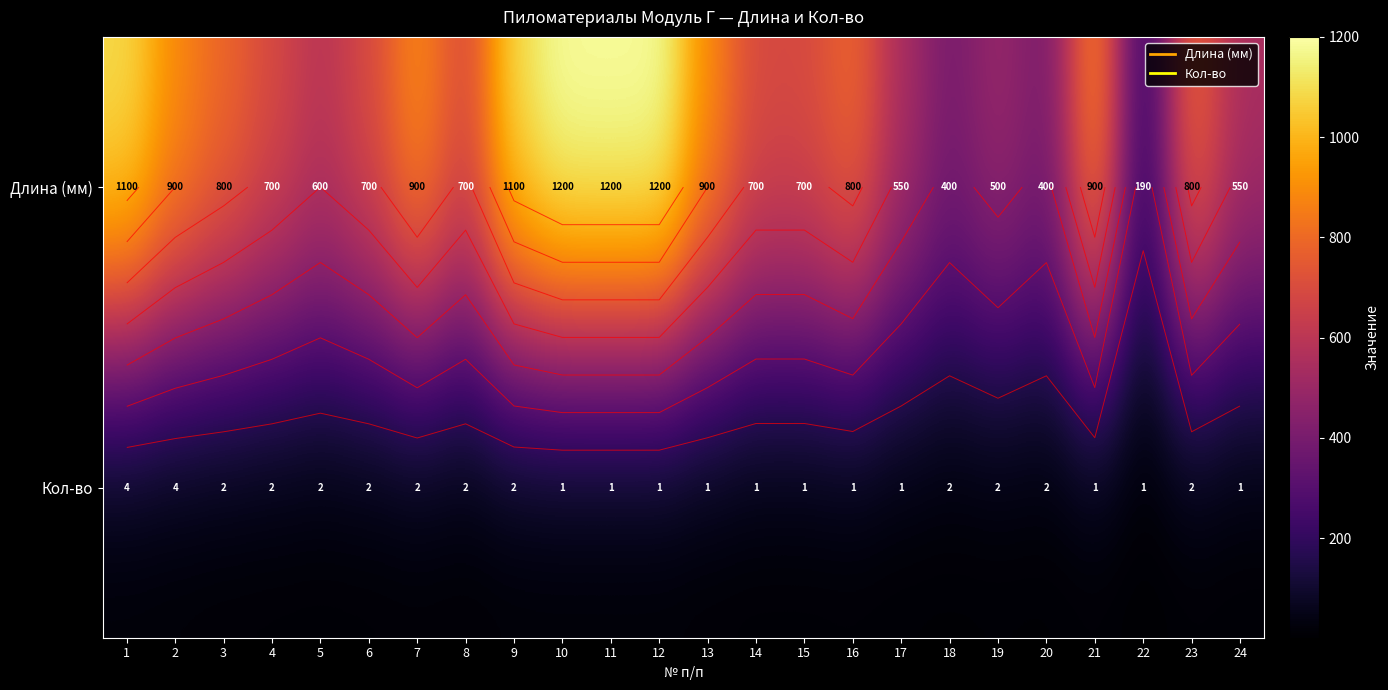

Which series has the largest total across all categories?

Длина (мм)